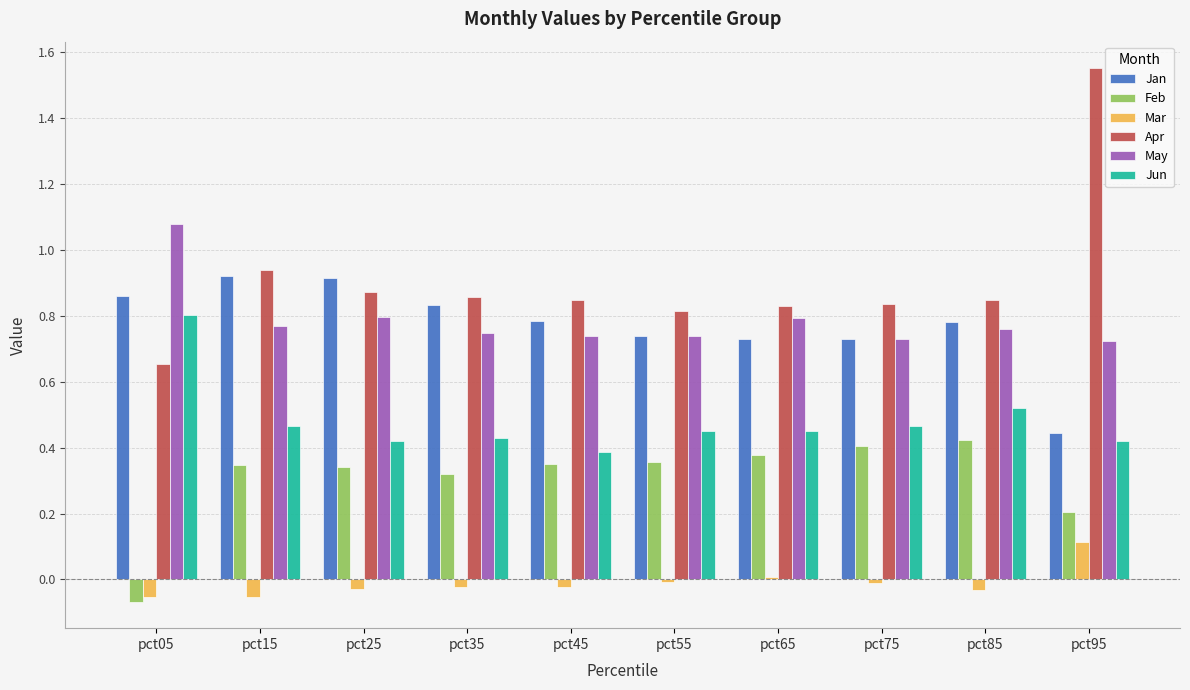

Rank the series by their maximum value, from highest to lowest.

Apr, May, Jan, Jun, Feb, Mar